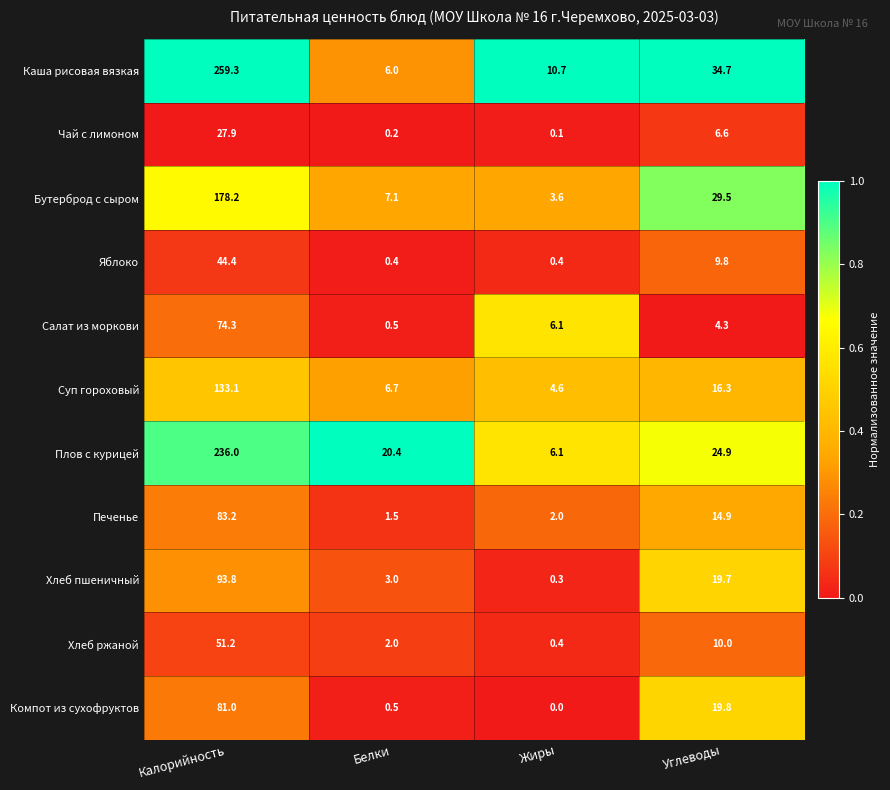

Is it true that Яблоко equals 44.4 at Калорийность?

True